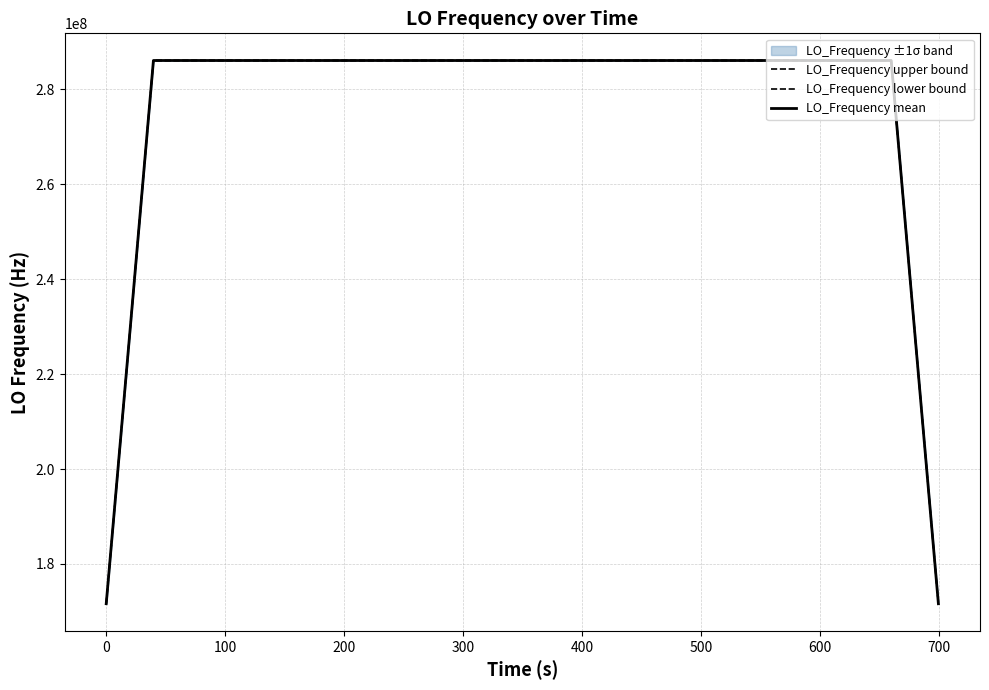

At which category does LO_Frequency mean reach its first local valley?

300